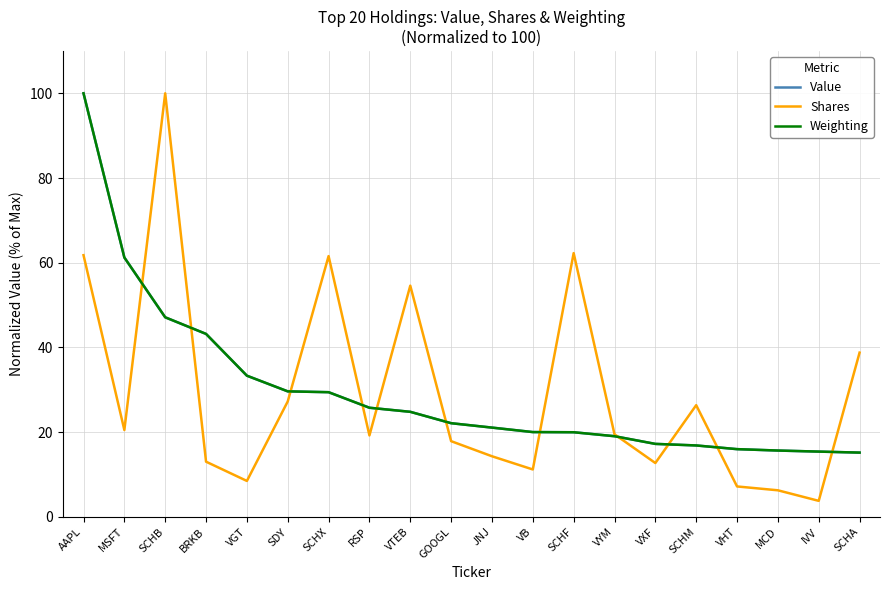

What are all the series names shown in the legend?

Value, Shares, Weighting